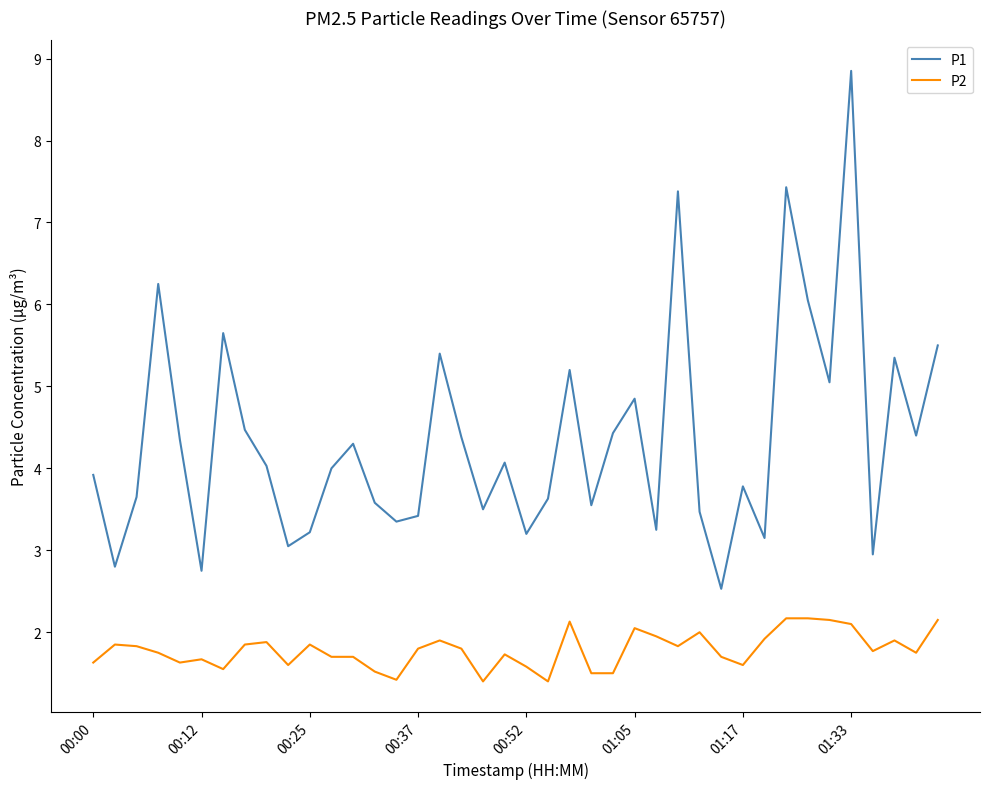

What is the minimum value shown in the chart?

1.4